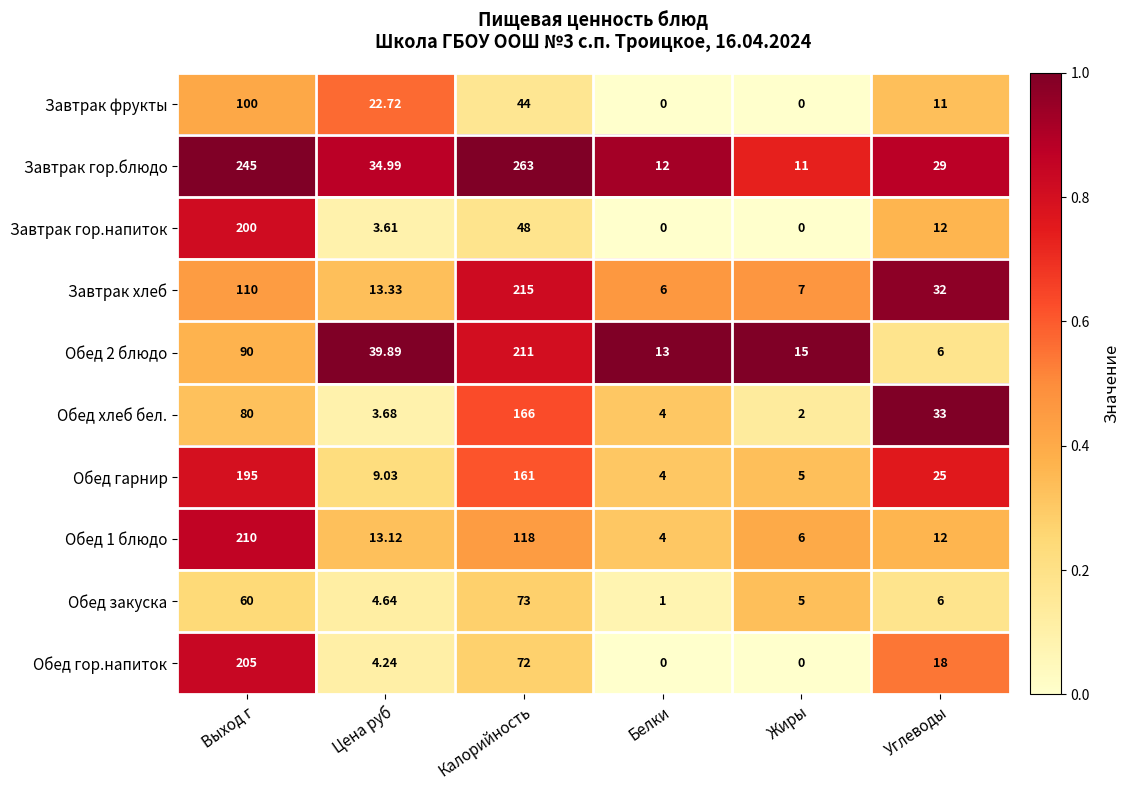

Which series changed the most between Выход г and Калорийность?

Завтрак гор.напиток